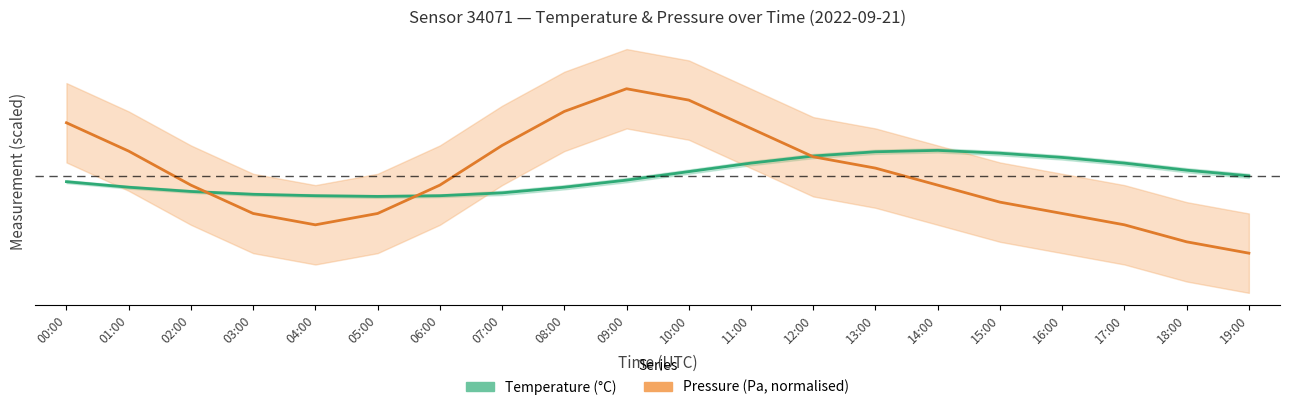

How many series are shown in this chart?

2